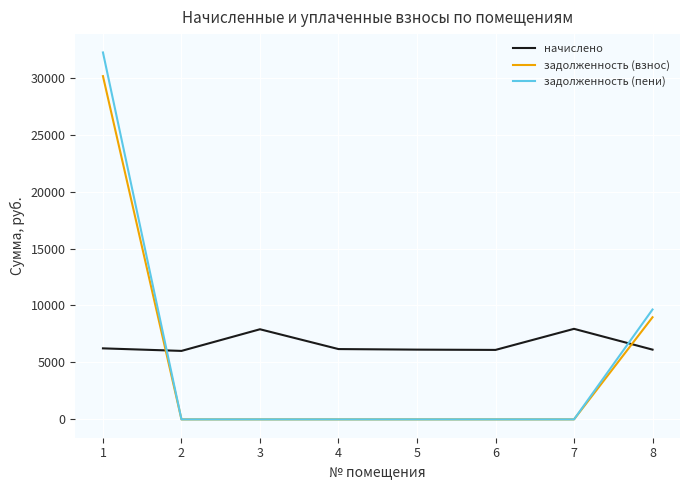

Which label corresponds to the largest value in the chart?

1